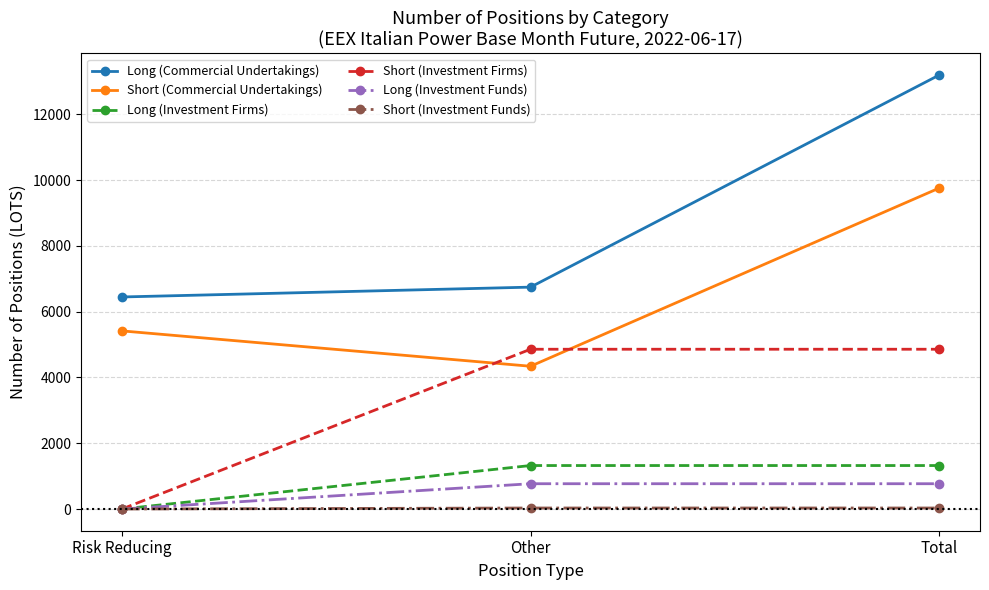

What is the difference between the maximum and minimum values in the Long (Investment Firms) series?

1322